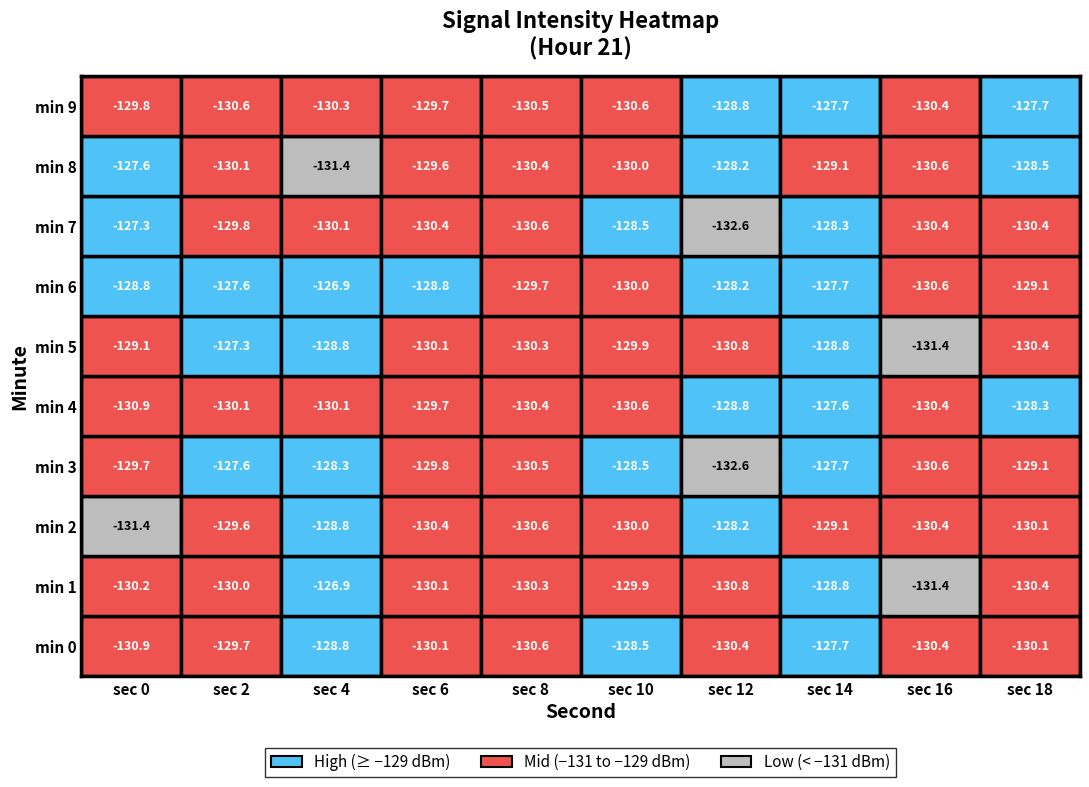

What value does the 18 series have at 8?

-130.4